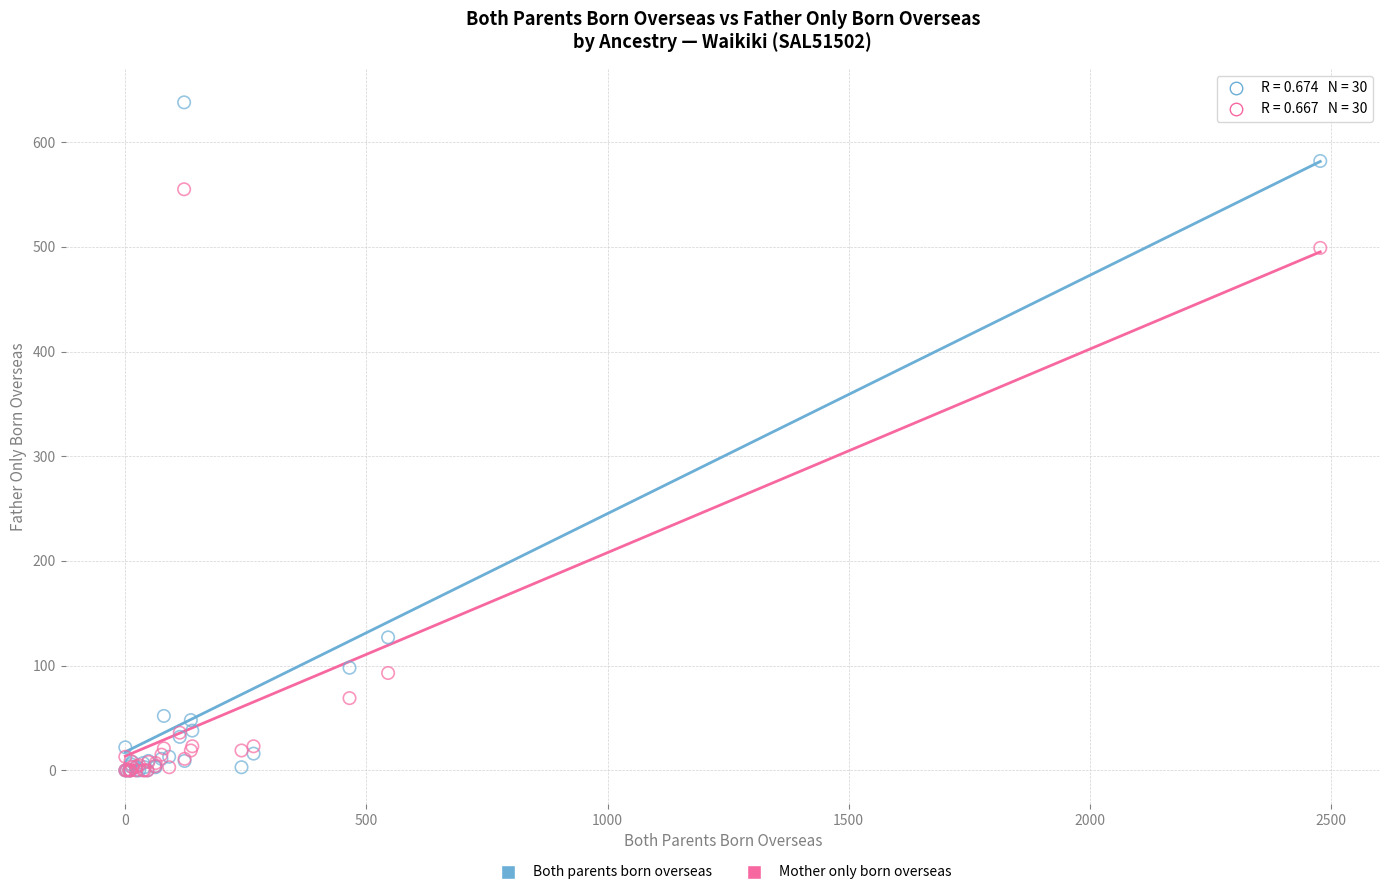

In the Both parents born overseas series, what Y value is closest to 319?

127